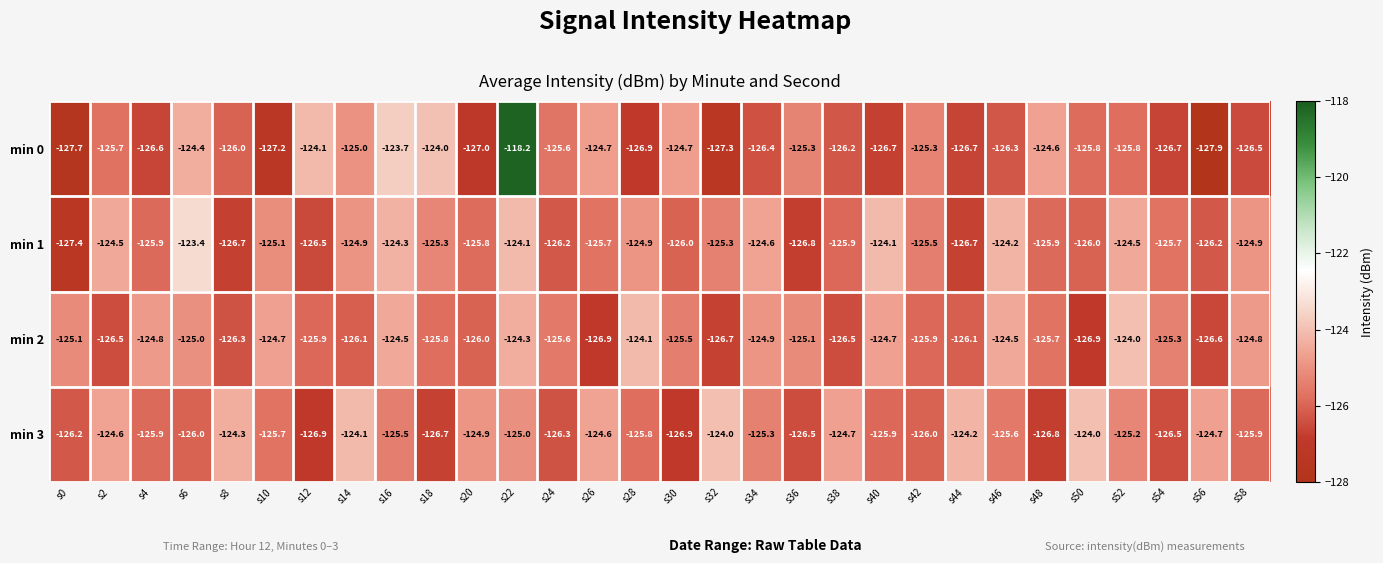

How many values in the min 1 series are below -125?

19